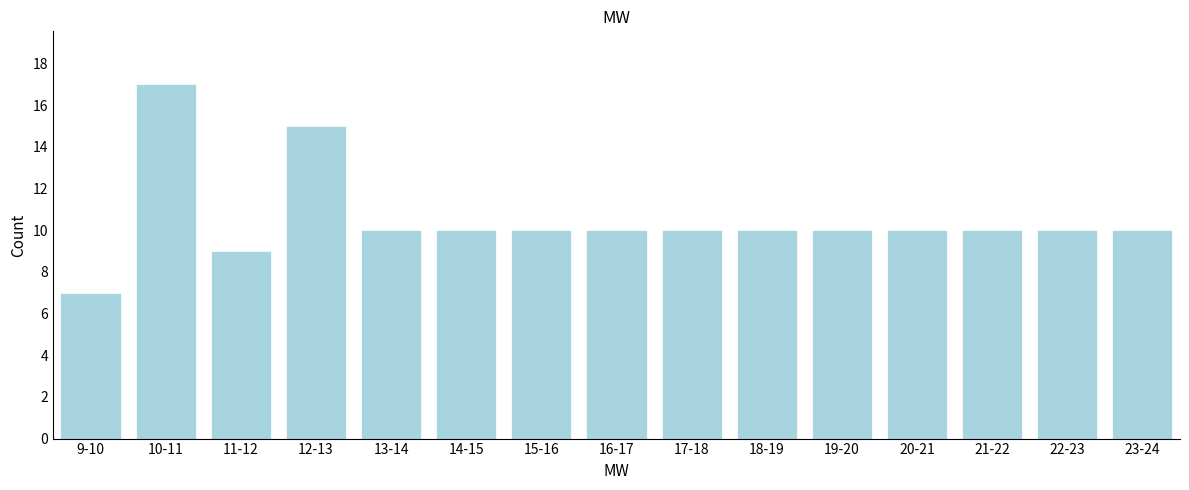

Reading left to right, list all the values displayed in this chart.

7	17	9	15	10	10	10	10	10	10	10	10	10	10	10